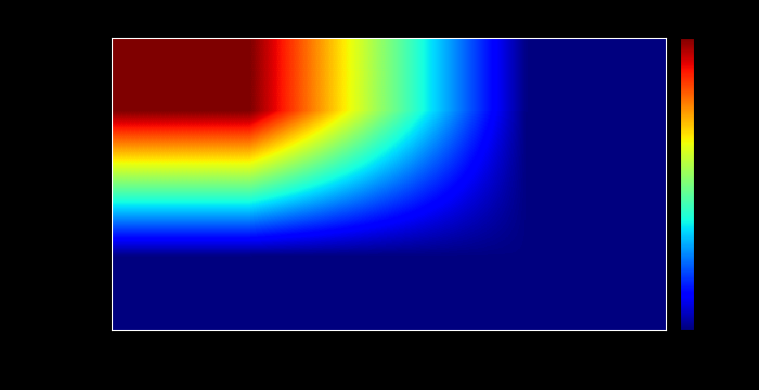

Which series changed the most between -1 and 1?

fdc252a3…